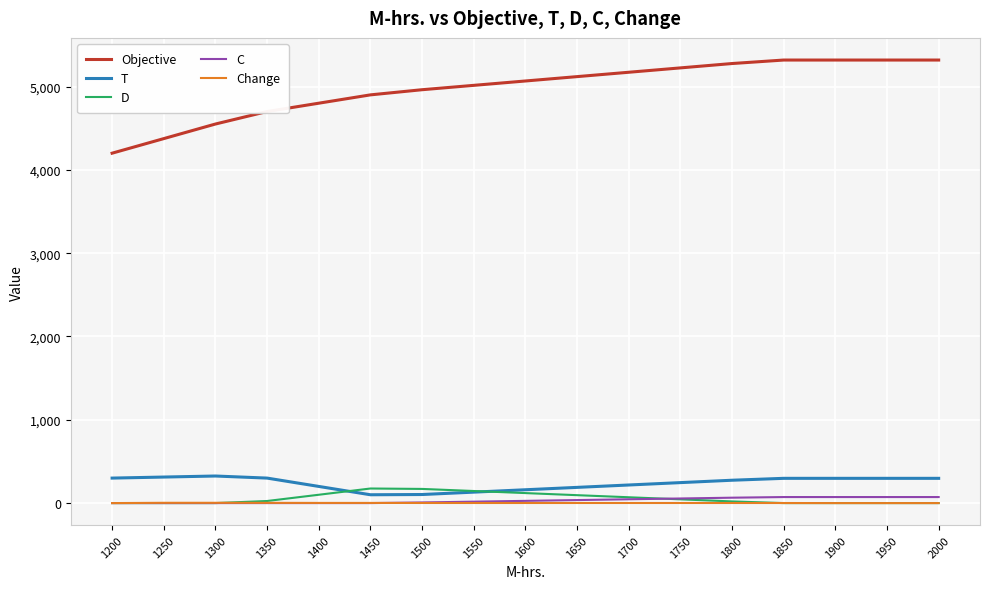

The value of Change at 1900 is 0.0. True or false?

True